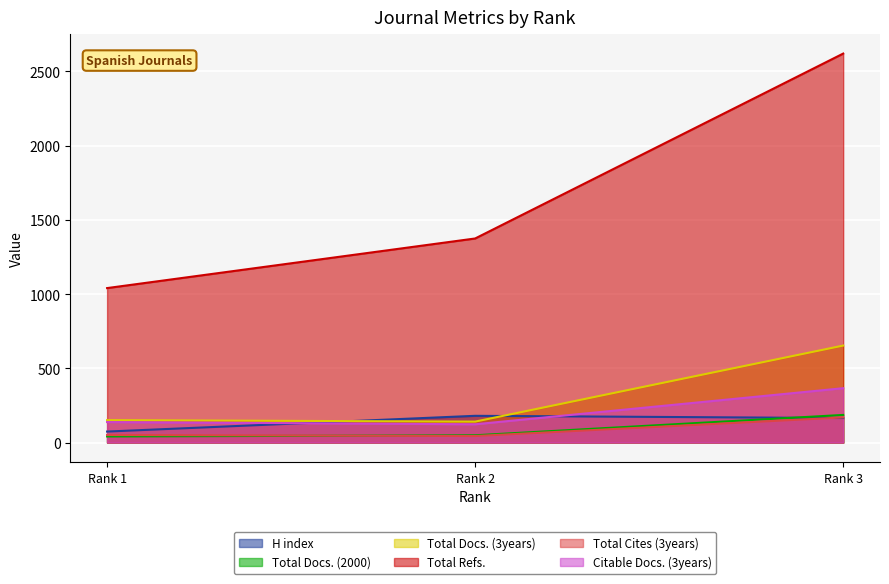

Where is Total Docs. (3years) nearest to the value 397?

Rank 1